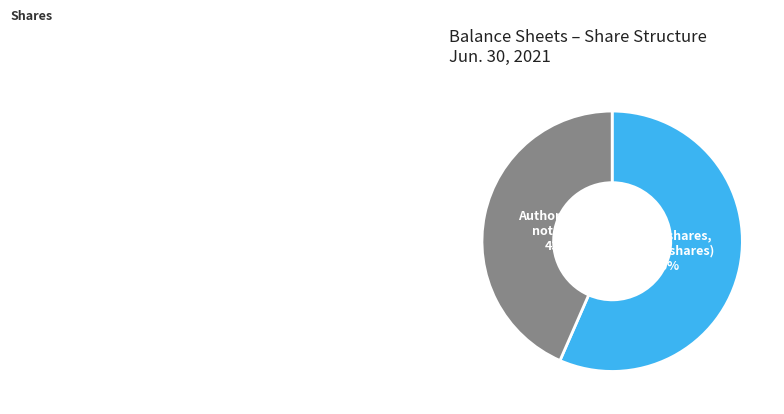

Which slice represents more than half of the pie?

Ordinary shares, issued (in shares)